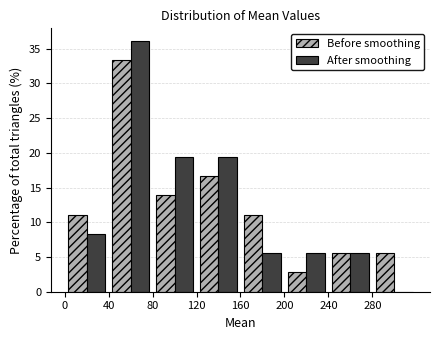

In the Before smoothing series, which range on the x-axis has the tallest bar?

40 to 80